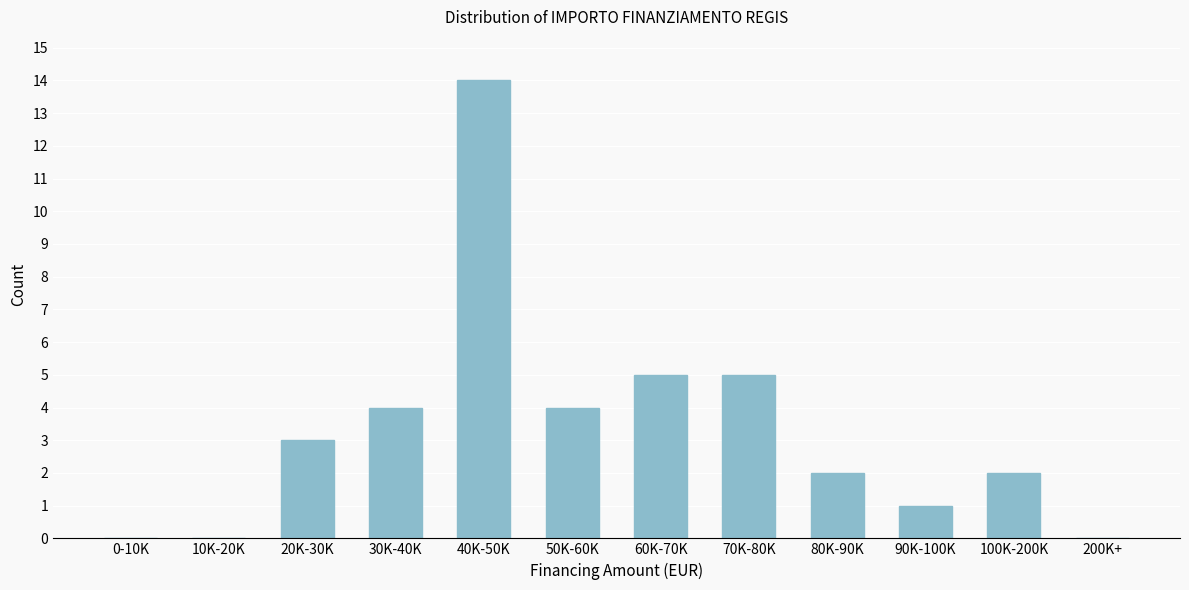

Reading left to right, list all the values displayed in this chart.

0-10K=0	10K-20K=0	20K-30K=3	30K-40K=4	40K-50K=14	50K-60K=4	60K-70K=5	70K-80K=5	80K-90K=2	90K-100K=1	100K-200K=2	200K+=0